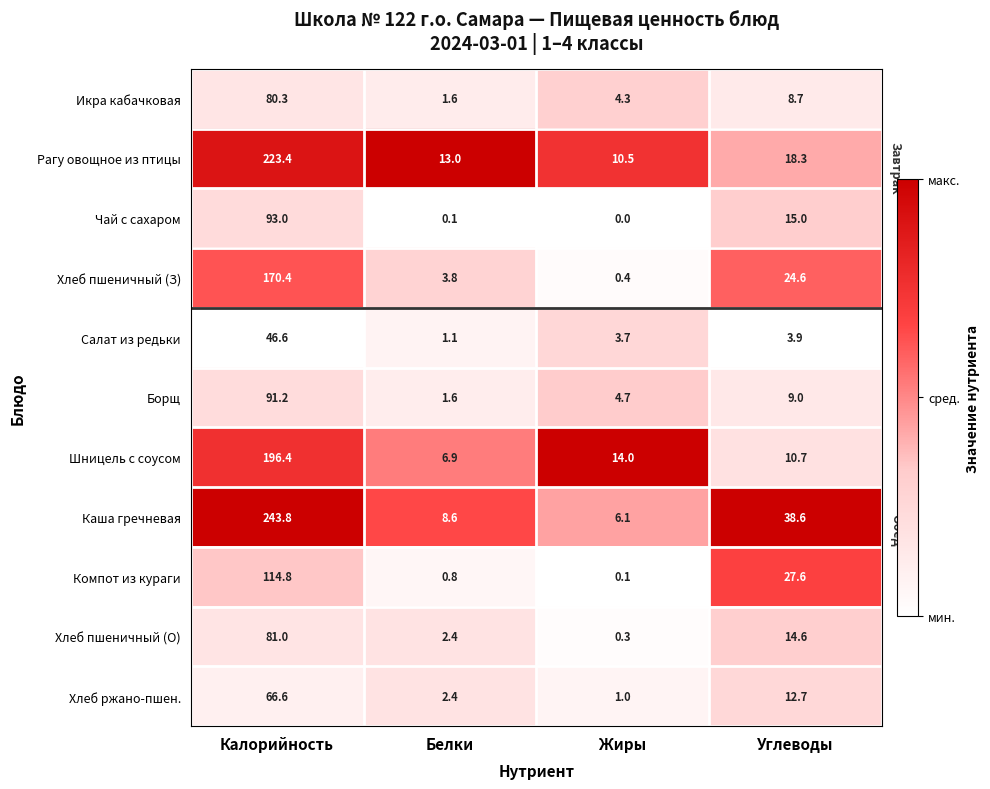

The Салат из редьки series shows 3.9 at Углеводы. True or false?

True